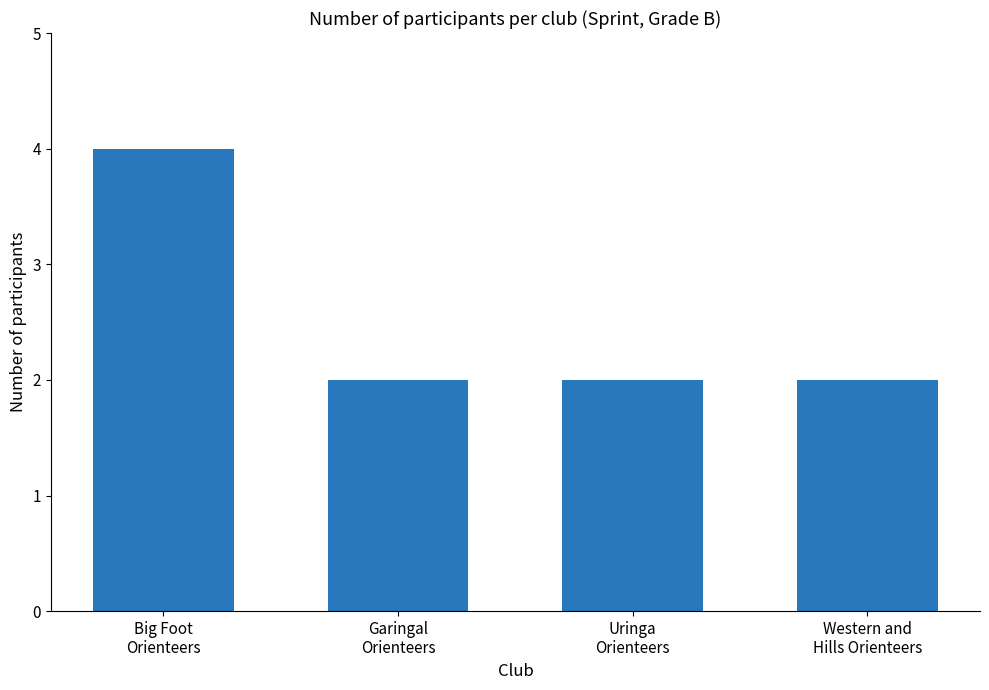

Approximately how many times larger is the value at Garingal
Orienteers compared to Western and
Hills Orienteers?

1.0